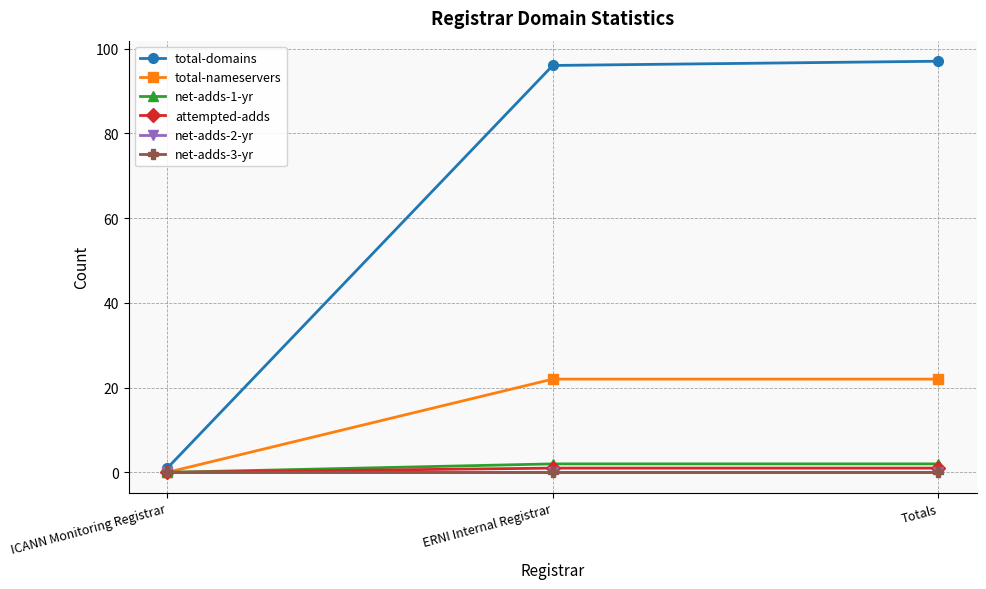

Is the value of net-adds-2-yr at ERNI Internal Registrar greater than the value of total-nameservers at ERNI Internal Registrar?

No